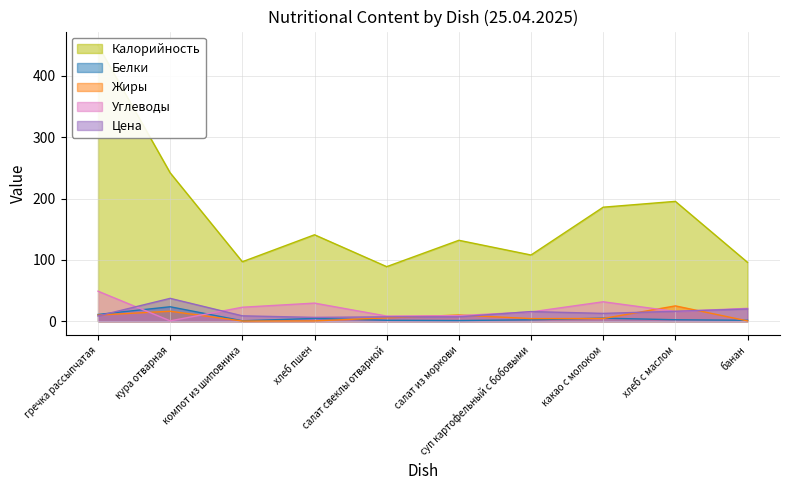

What is the label of the 5th point from the left?

салат свеклы отварной